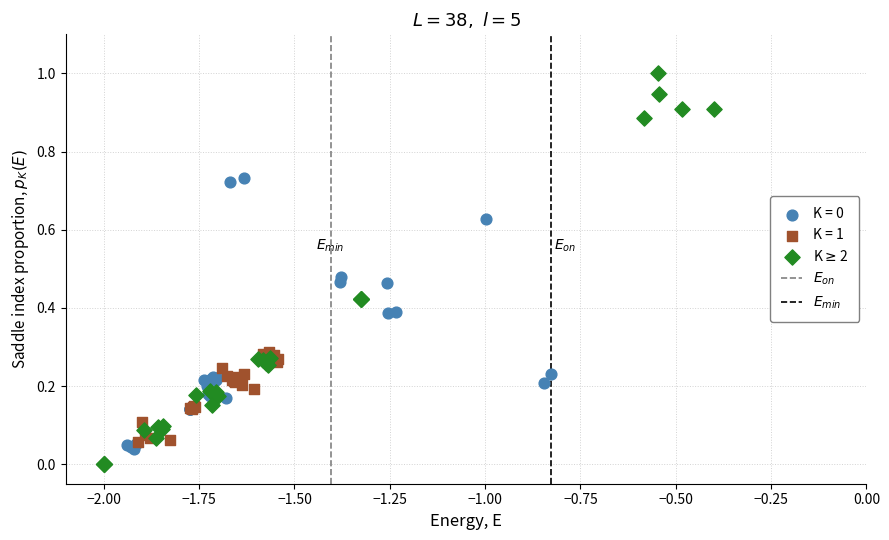

Which series reaches the maximum Y coordinate?

K$\geq$2